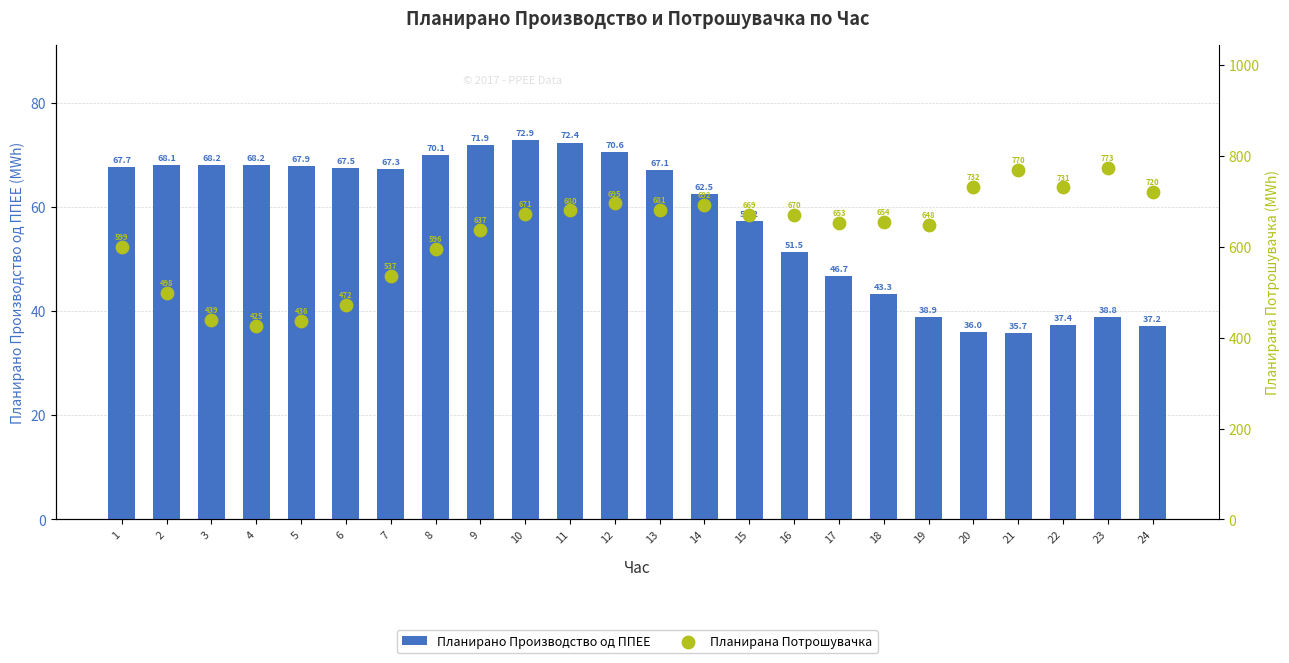

At how many categories does at least one series exceed 386?

24